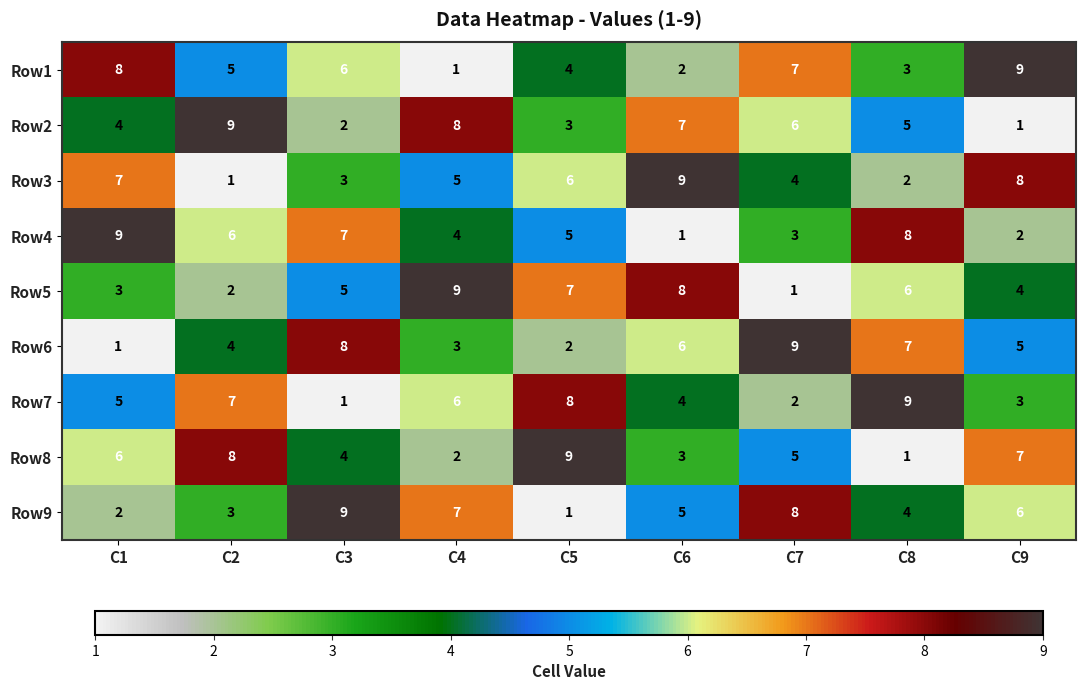

At which label is Row1 closest to 5?

C2